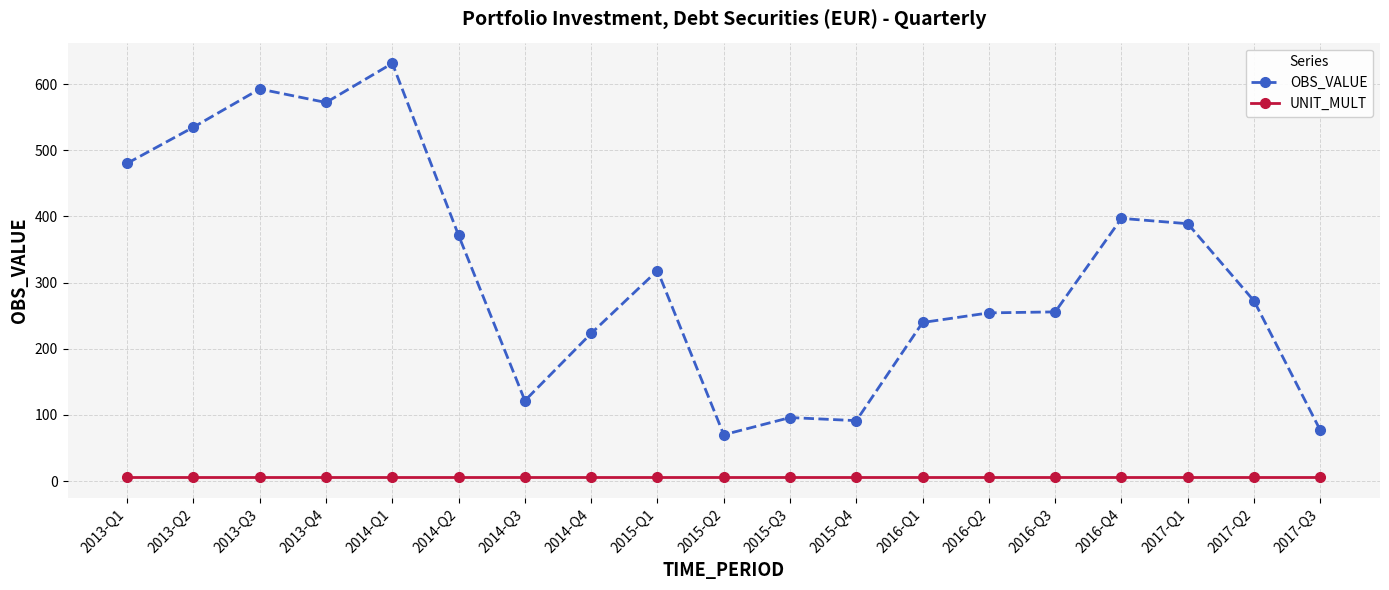

True or false: UNIT_MULT and OBS_VALUE cross at least once.

False